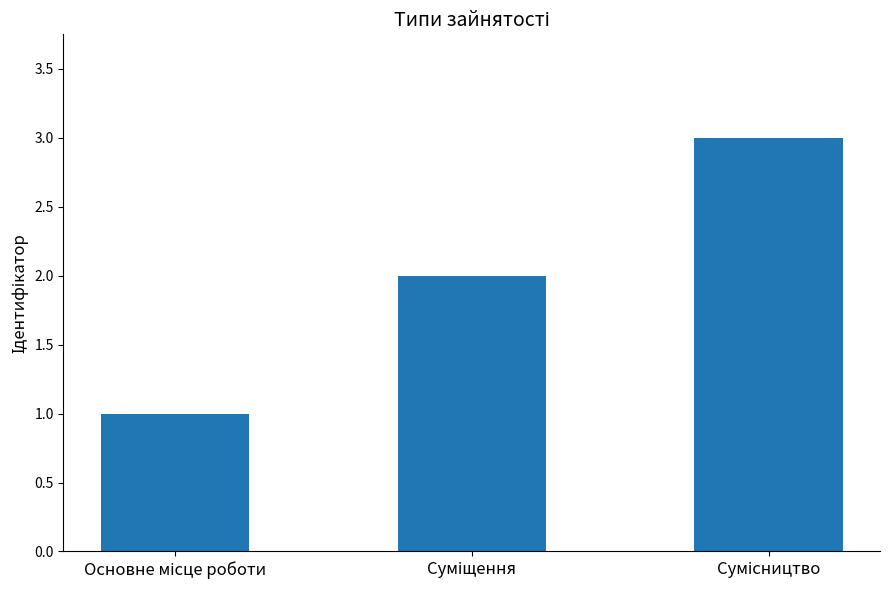

Reading left to right, what are all the values shown in this chart?

1	2	3